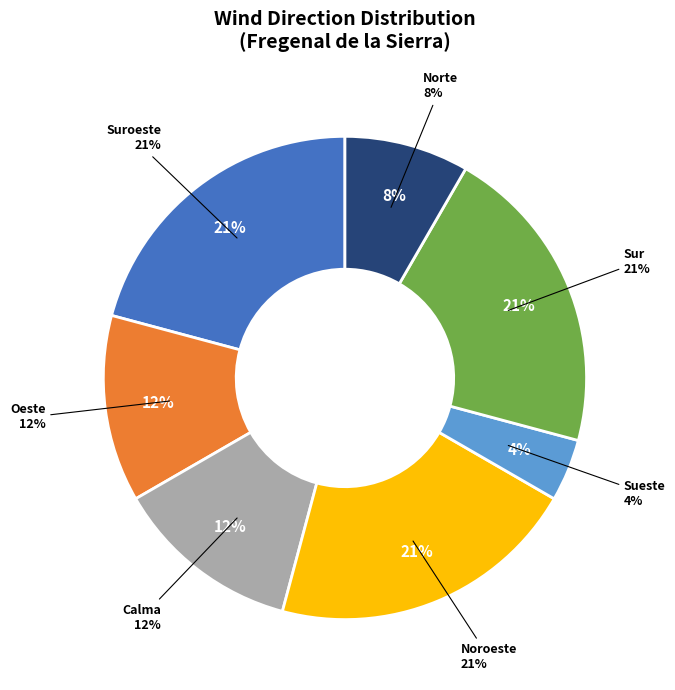

Is the sum of Calma and Noroeste greater than half?

No